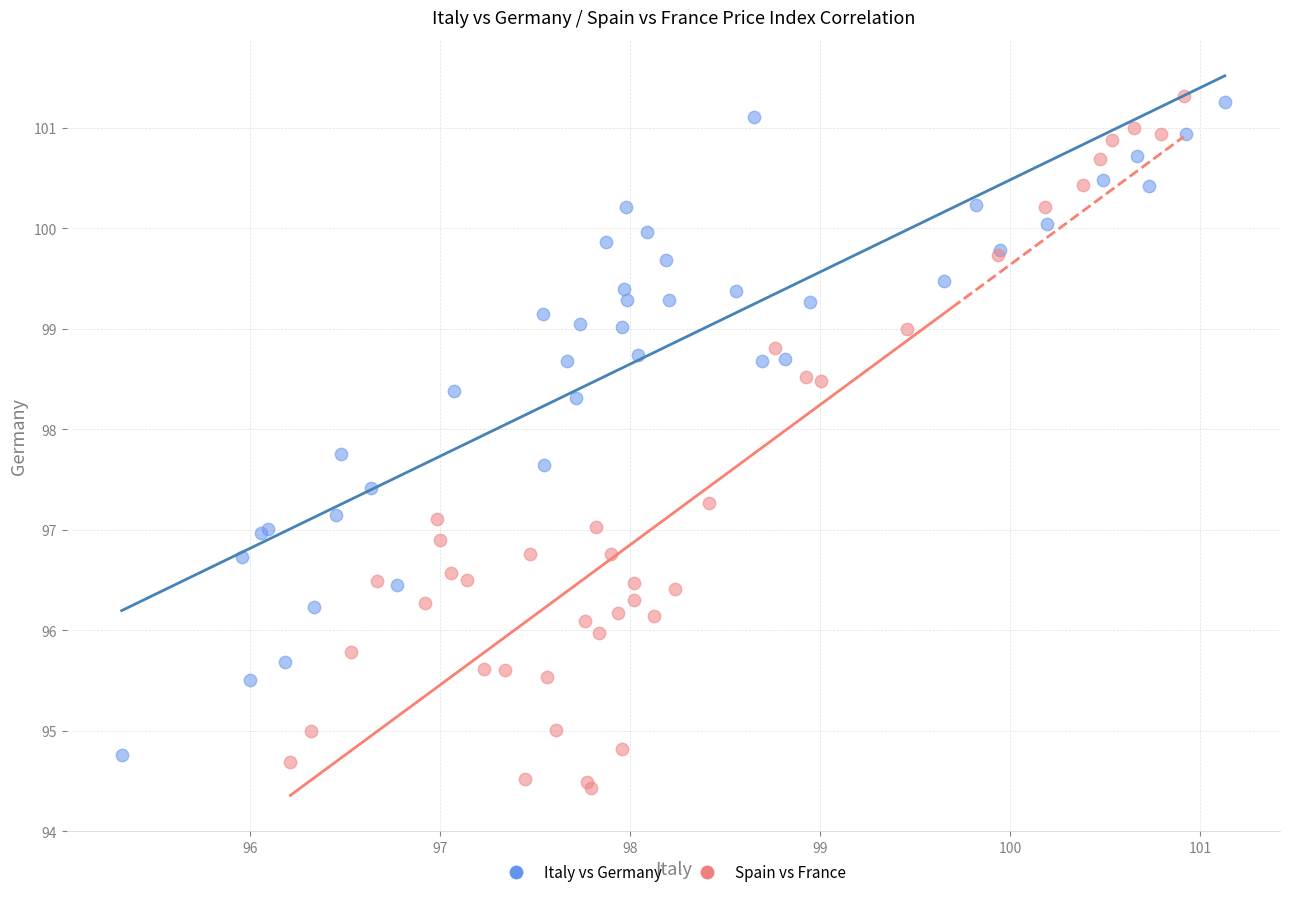

Which series reaches the minimum Y coordinate?

Spain vs France